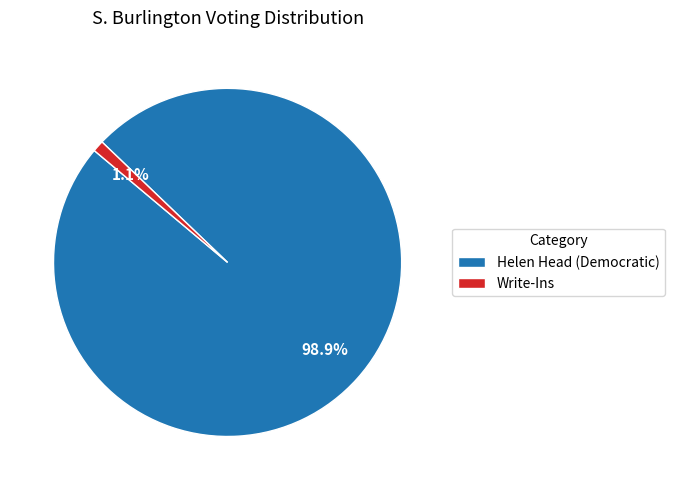

What is the total percentage of Helen Head (Democratic) and Write-Ins?

100.0%